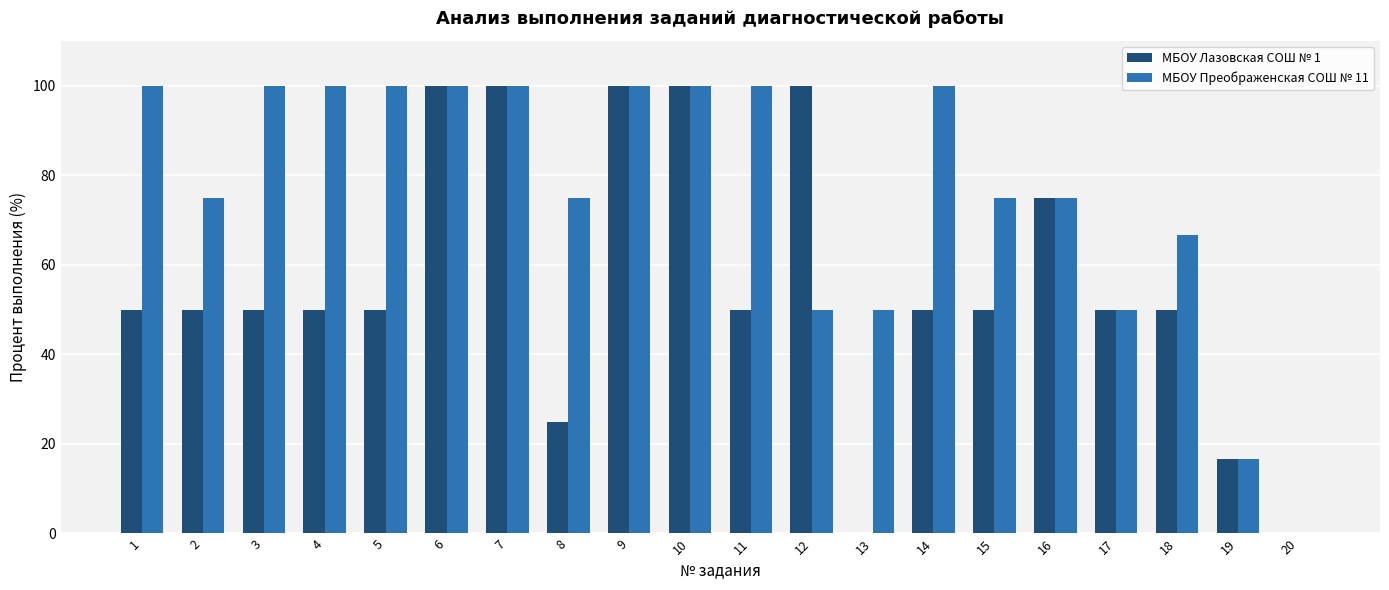

Reading left to right, extract all data points from this chart.

МБОУ Лазовская СОШ № 1: 50.0	50.0	50.0	50.0	50.0	100.0	100.0	25.0	100.0	100.0	50.0	100.0	0.0	50.0	50.0	75.0	50.0	50.0	16.7	0.0
МБОУ Преображенская СОШ № 11: 100.0	75.0	100.0	100.0	100.0	100.0	100.0	75.0	100.0	100.0	100.0	50.0	50.0	100.0	75.0	75.0	50.0	66.7	16.7	0.0